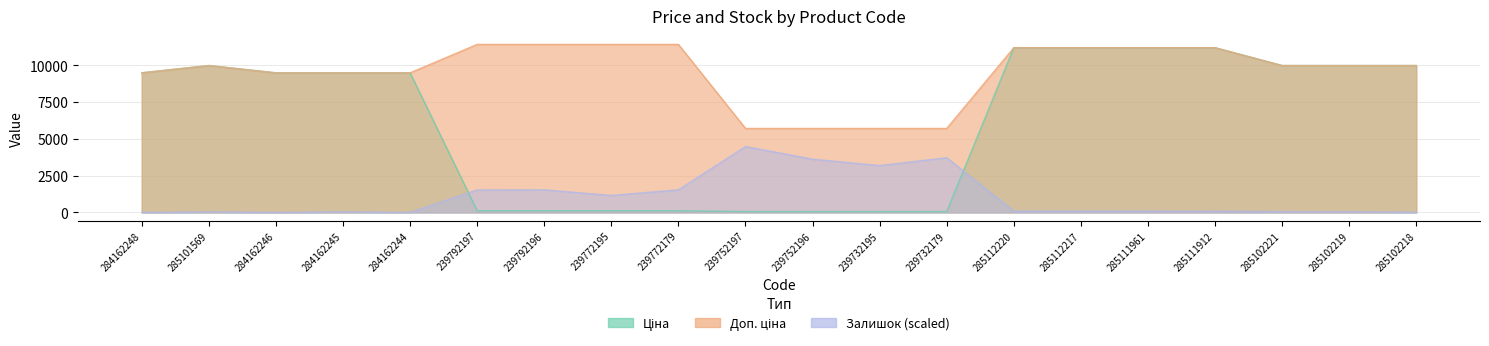

What is the value of the Доп. ціна point at the 1st from the left?

9480.1